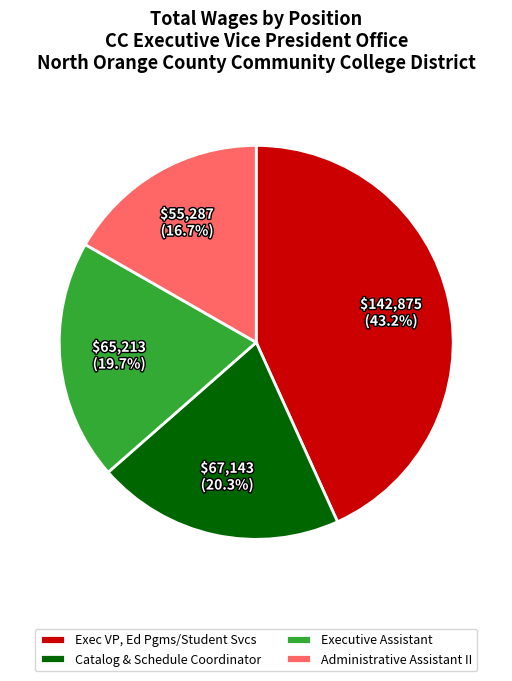

Which has a higher value, Catalog & Schedule Coordinator or Exec VP, Ed Pgms/Student Svcs?

Exec VP, Ed Pgms/Student Svcs